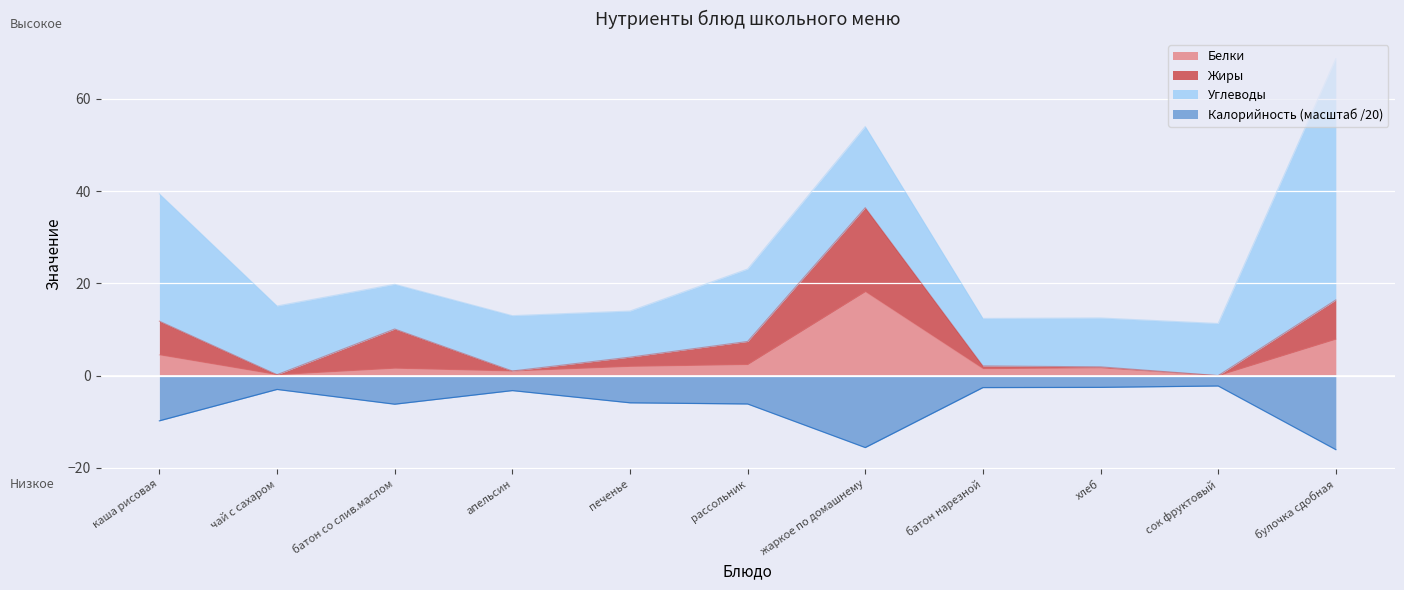

True or false: Калорийность (масштаб /20) has a value of -16.1 at булочка сдобная.

True